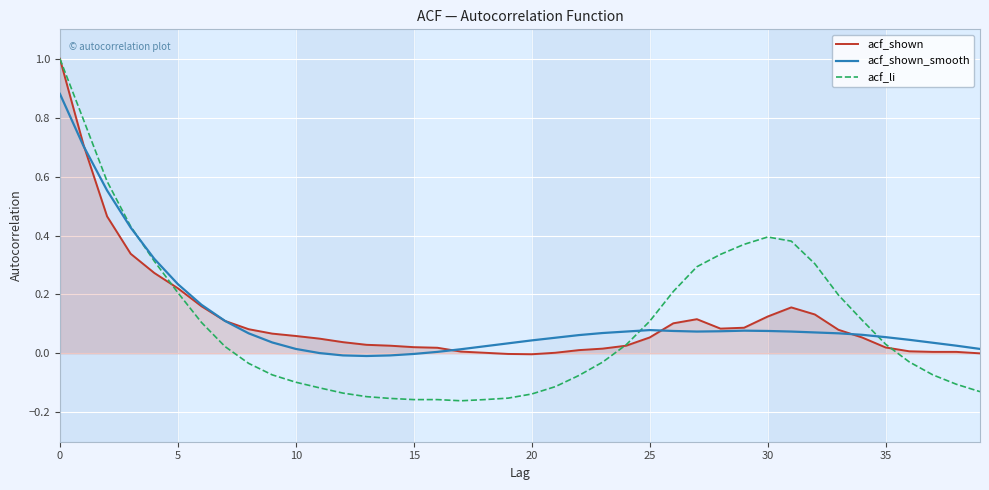

What is the greatest value displayed?

1.0